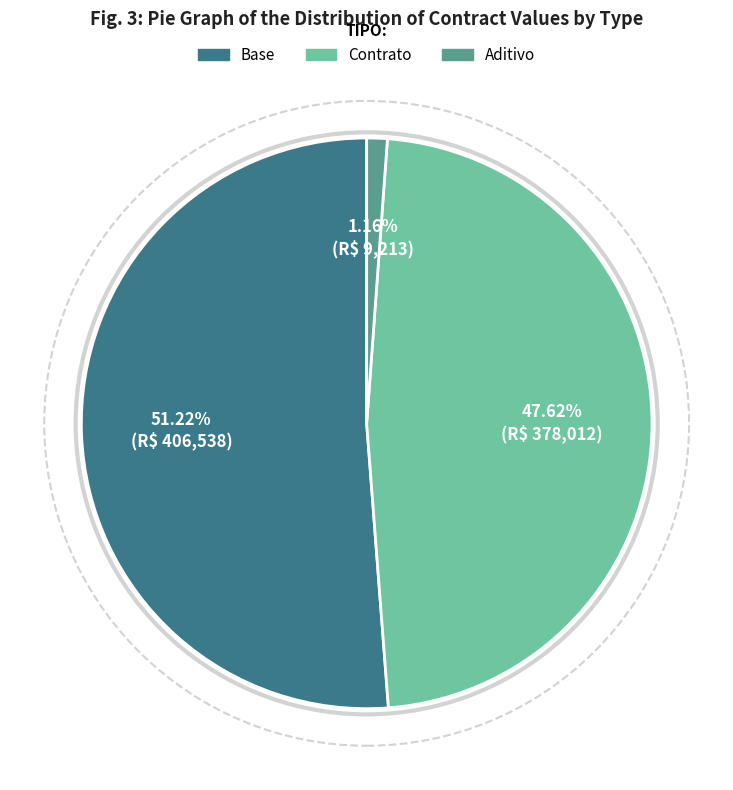

How many slices are in this pie chart?

3